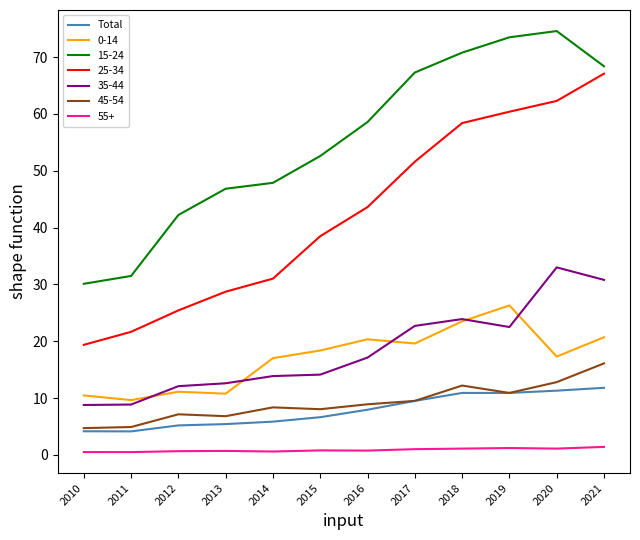

Rank the series by their maximum value, from lowest to highest.

55+, Total, 45-54, 0-14, 35-44, 25-34, 15-24